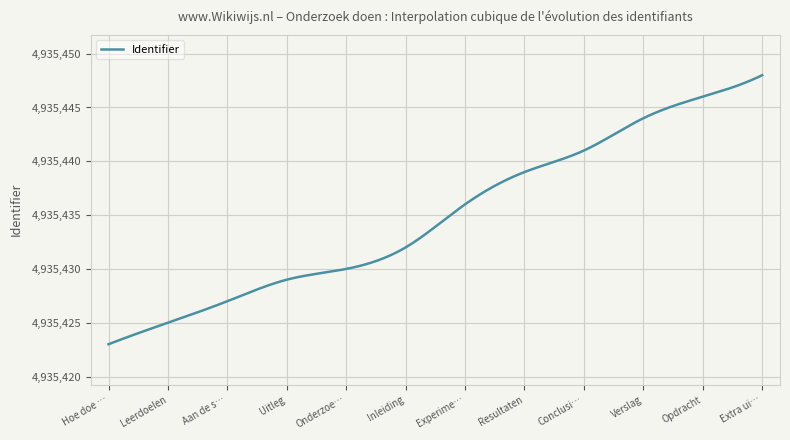

What is the average value?

4935435.0